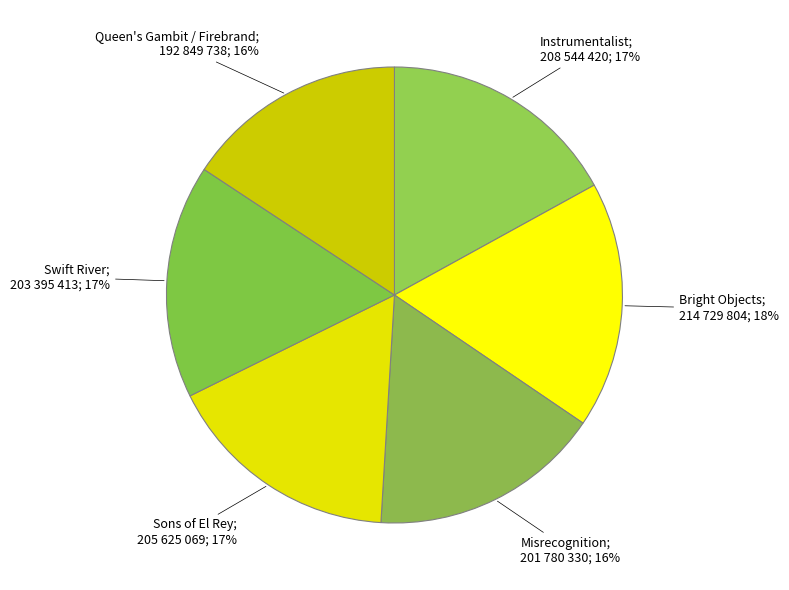

Count the number of slices in the pie.

6